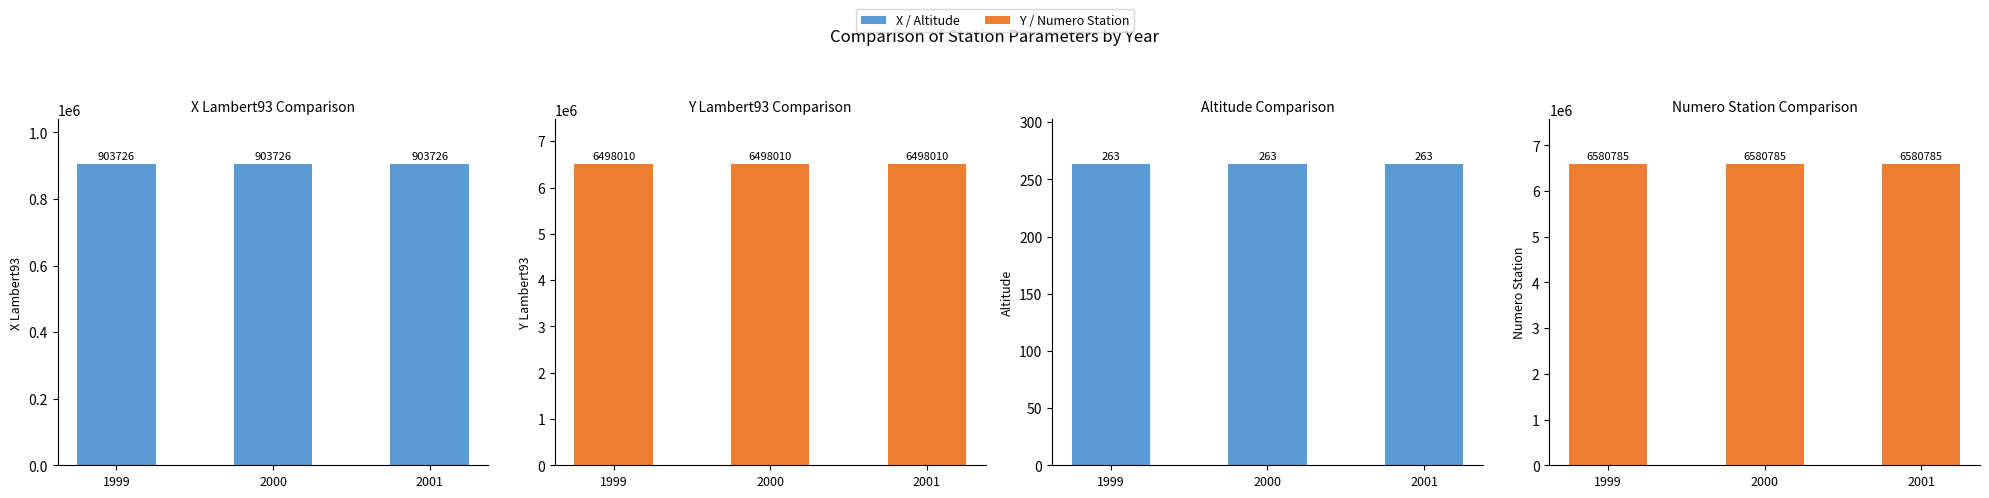

Which series has the widest spread of values?

X Lambert93